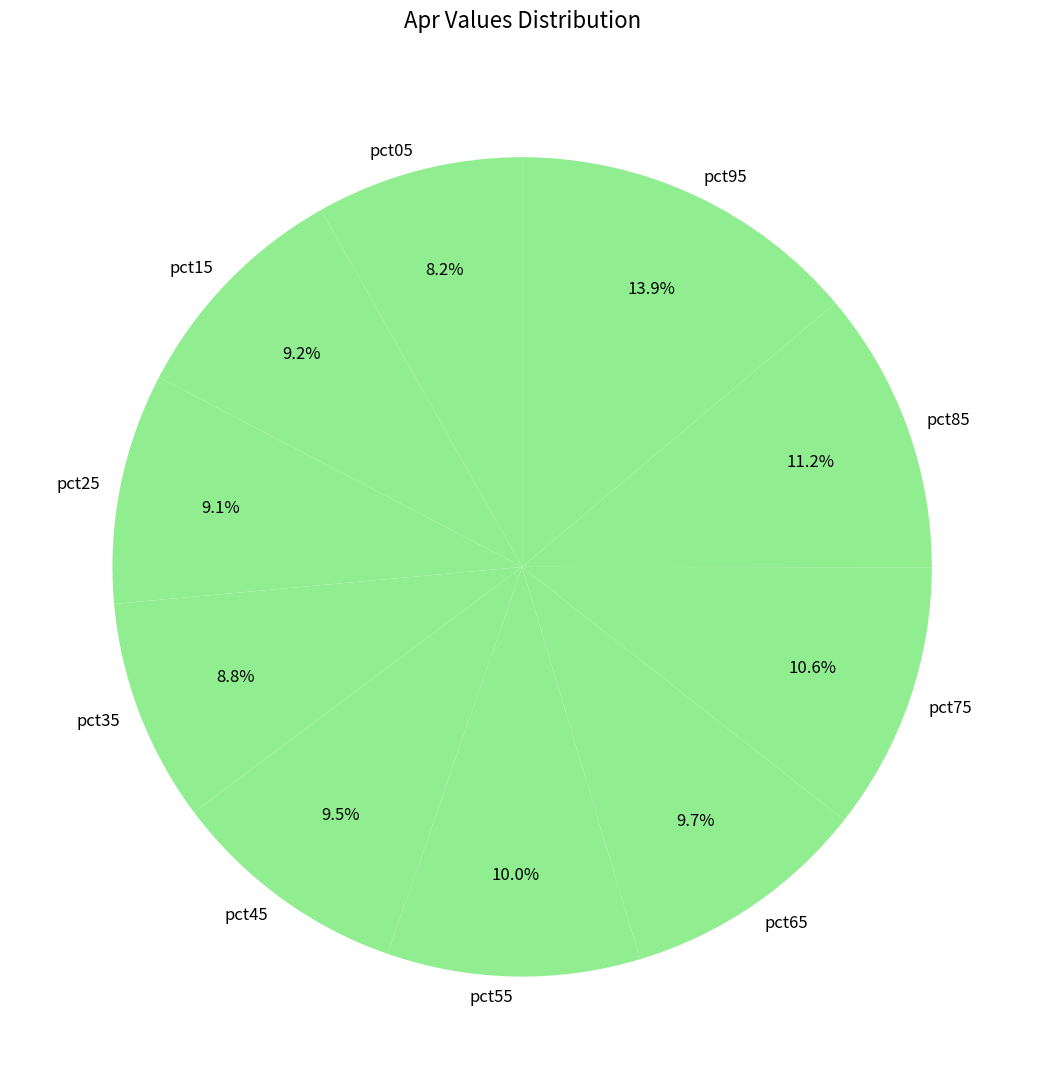

To the nearest percent, what is the difference between the largest and smallest slice percentages?

6%